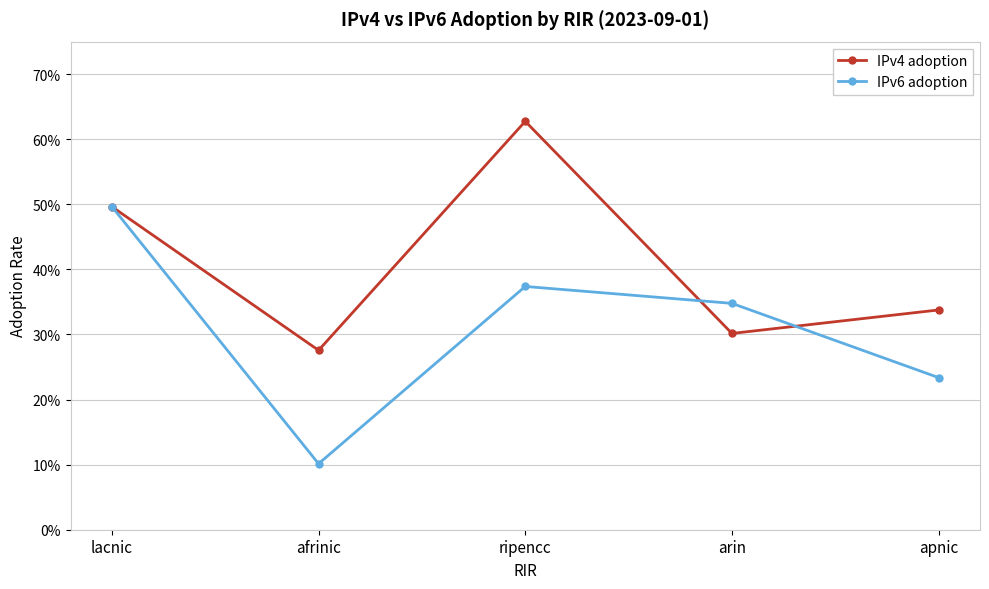

Which category has the highest value in the IPv6 adoption series?

lacnic